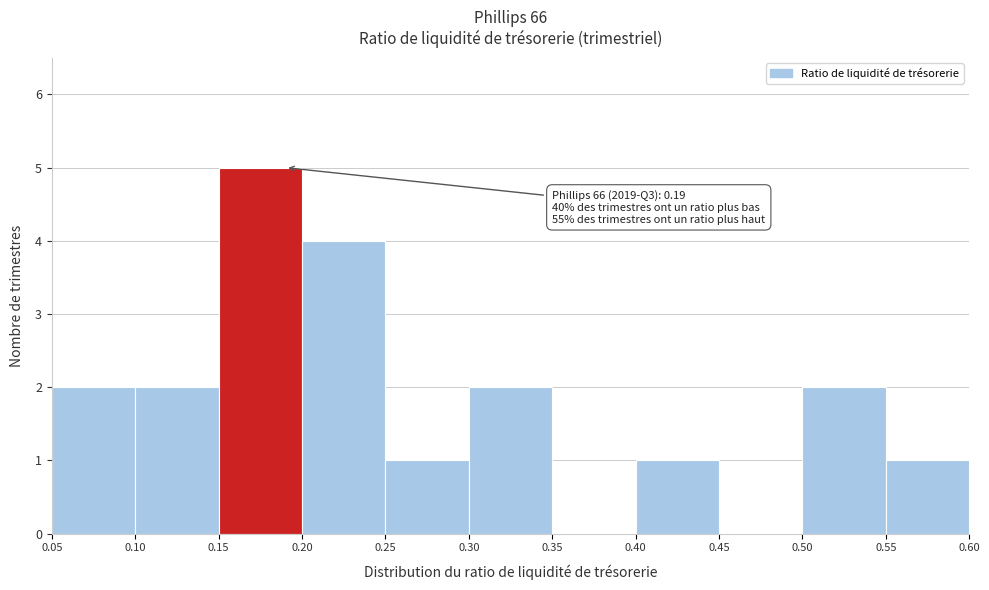

Which range on the x-axis has the tallest bar?

0.15 to 0.20